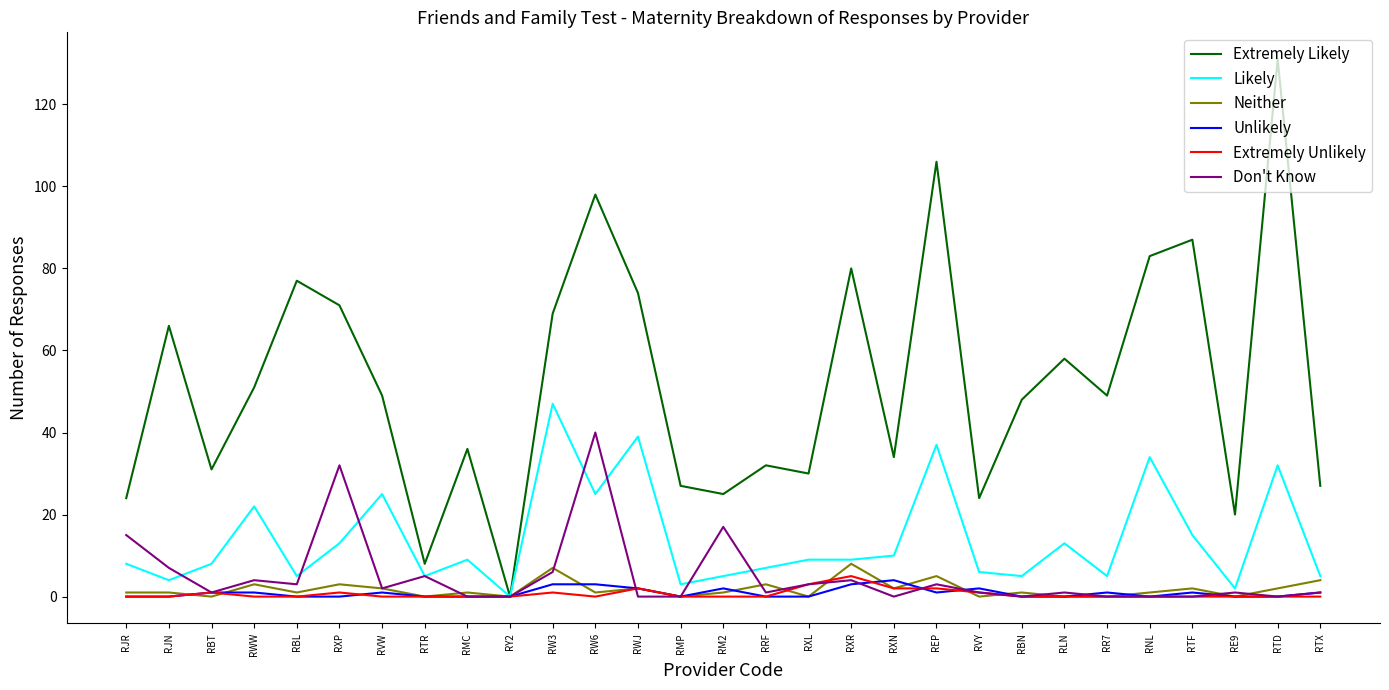

True or false: Extremely Unlikely has a value of 0 at RNL.

True